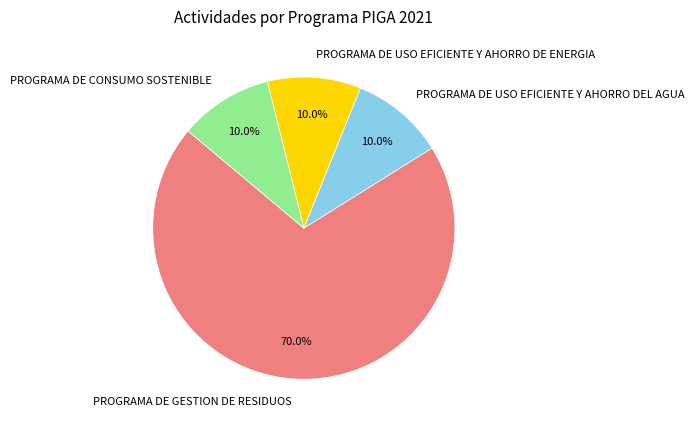

To the nearest percent, what is the difference between the PROGRAMA DE GESTION DE RESIDUOS and PROGRAMA DE USO EFICIENTE Y AHORRO DE ENERGIA slice percentages?

60%